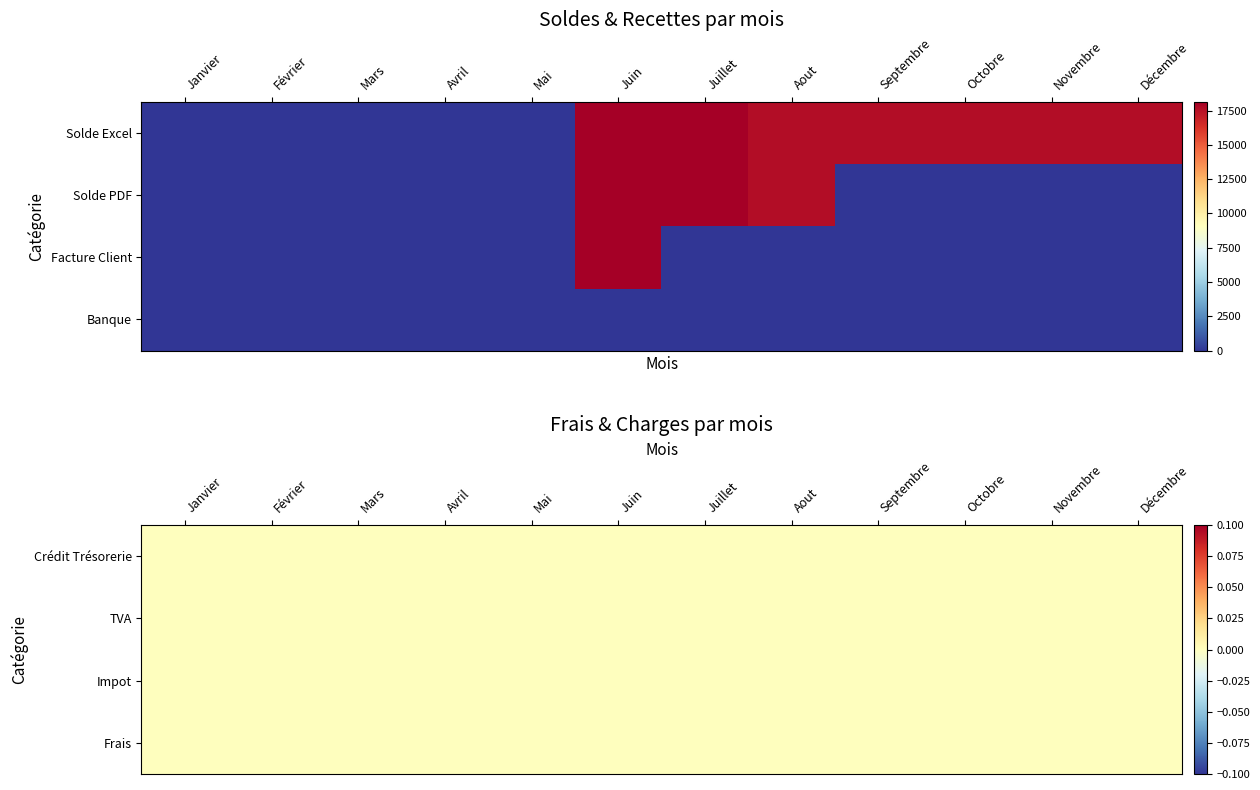

At how many categories does at least one series exceed 4352?

7